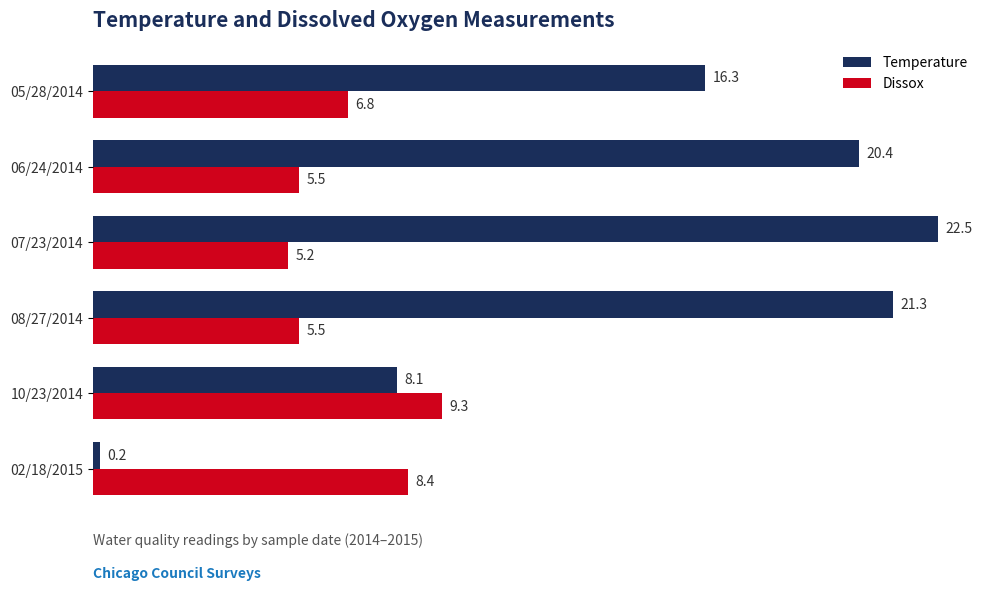

What is the difference between the Dissox values at 08/27/2014 and 10/23/2014?

3.8